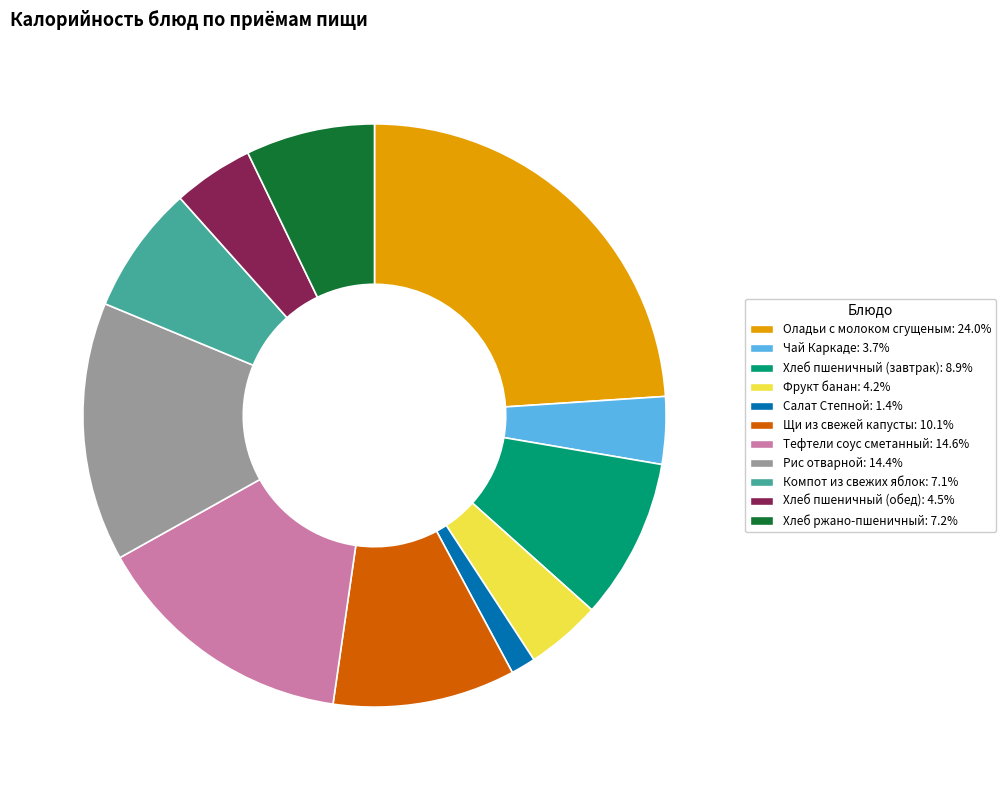

Is there any slice that represents more than half of the pie?

No